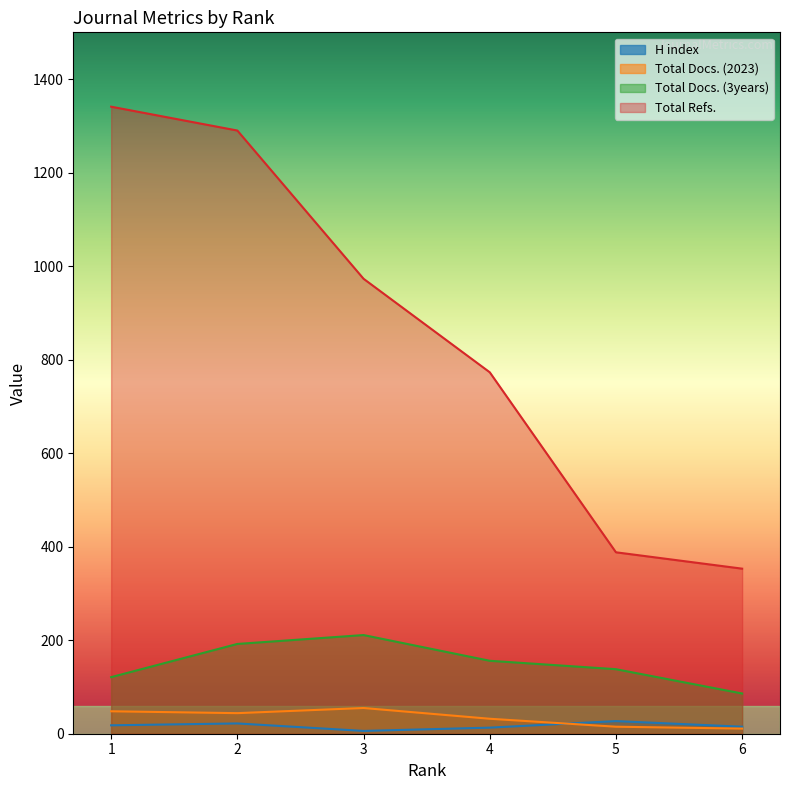

True or false: Total Docs. (2023) and Total Docs. (3years) cross at least once.

False